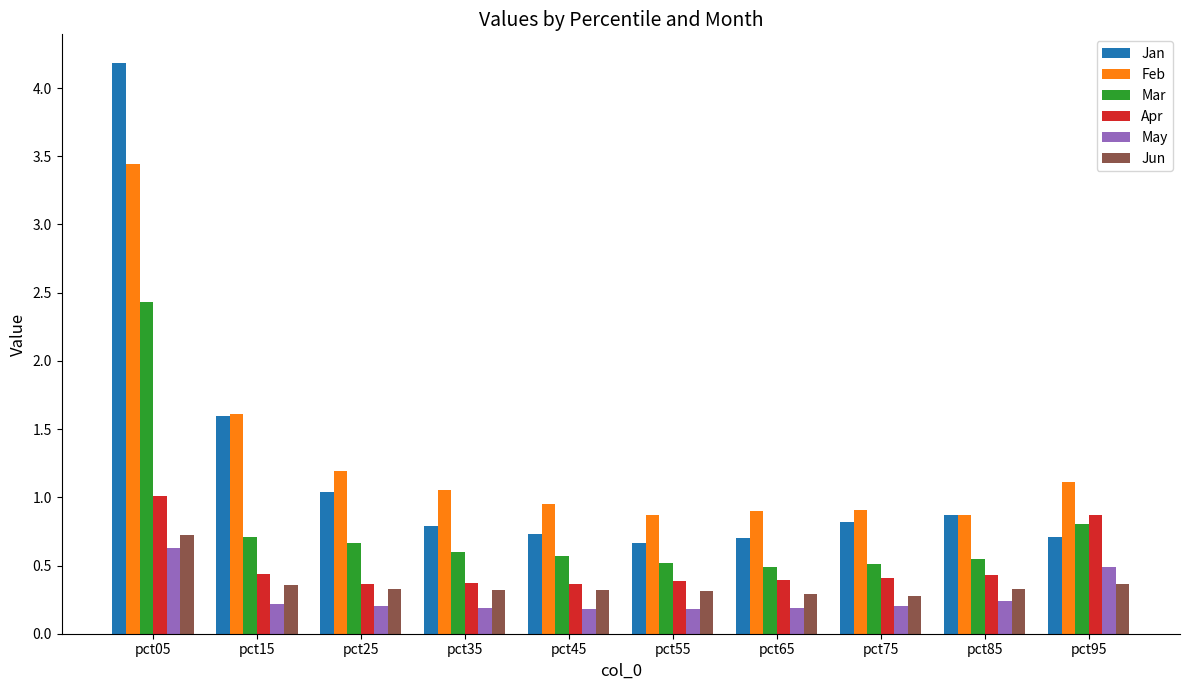

Where is Jan nearest to the value 2?

pct15